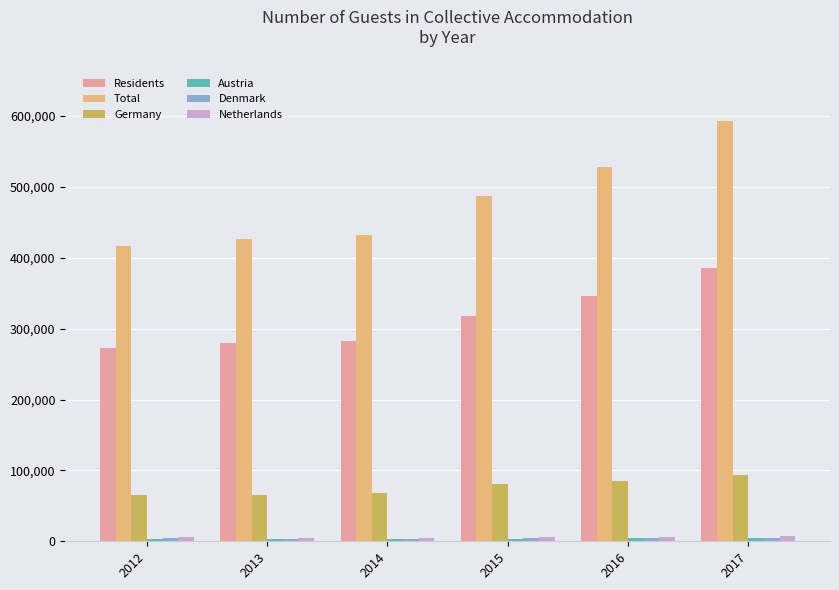

At which category is the sum across all series the highest?

2017